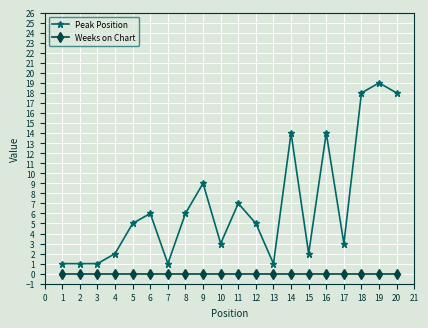

Rank the series by their average value, from lowest to highest.

Weeks on Chart, Peak Position